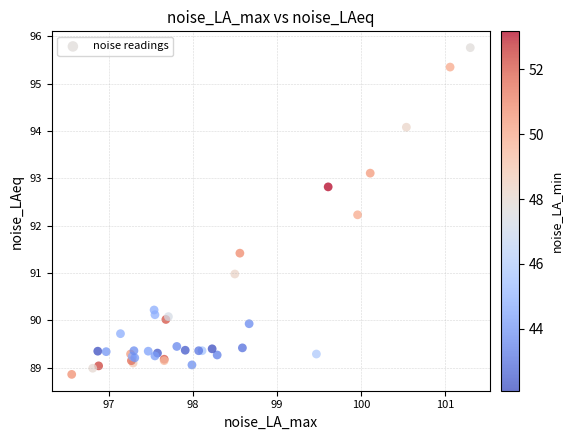

What Y value in the scatter plot is closest to 92?

92.2